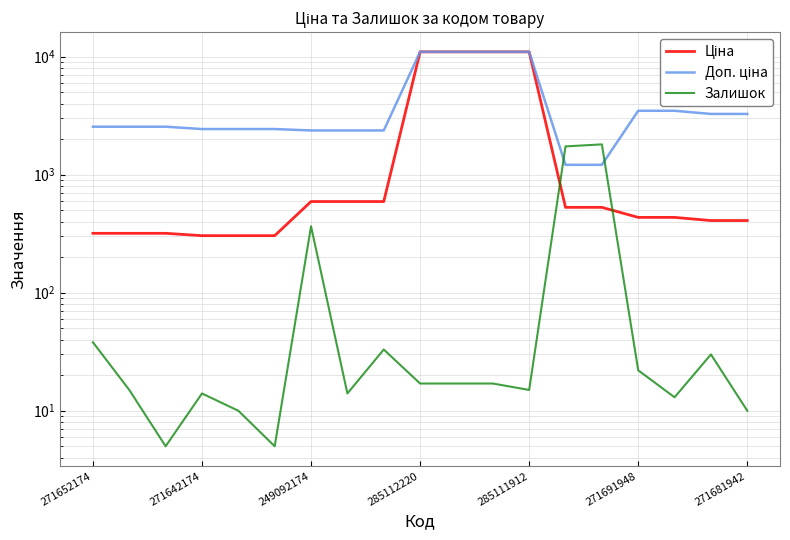

What is the maximum value shown in the chart?

10964.4